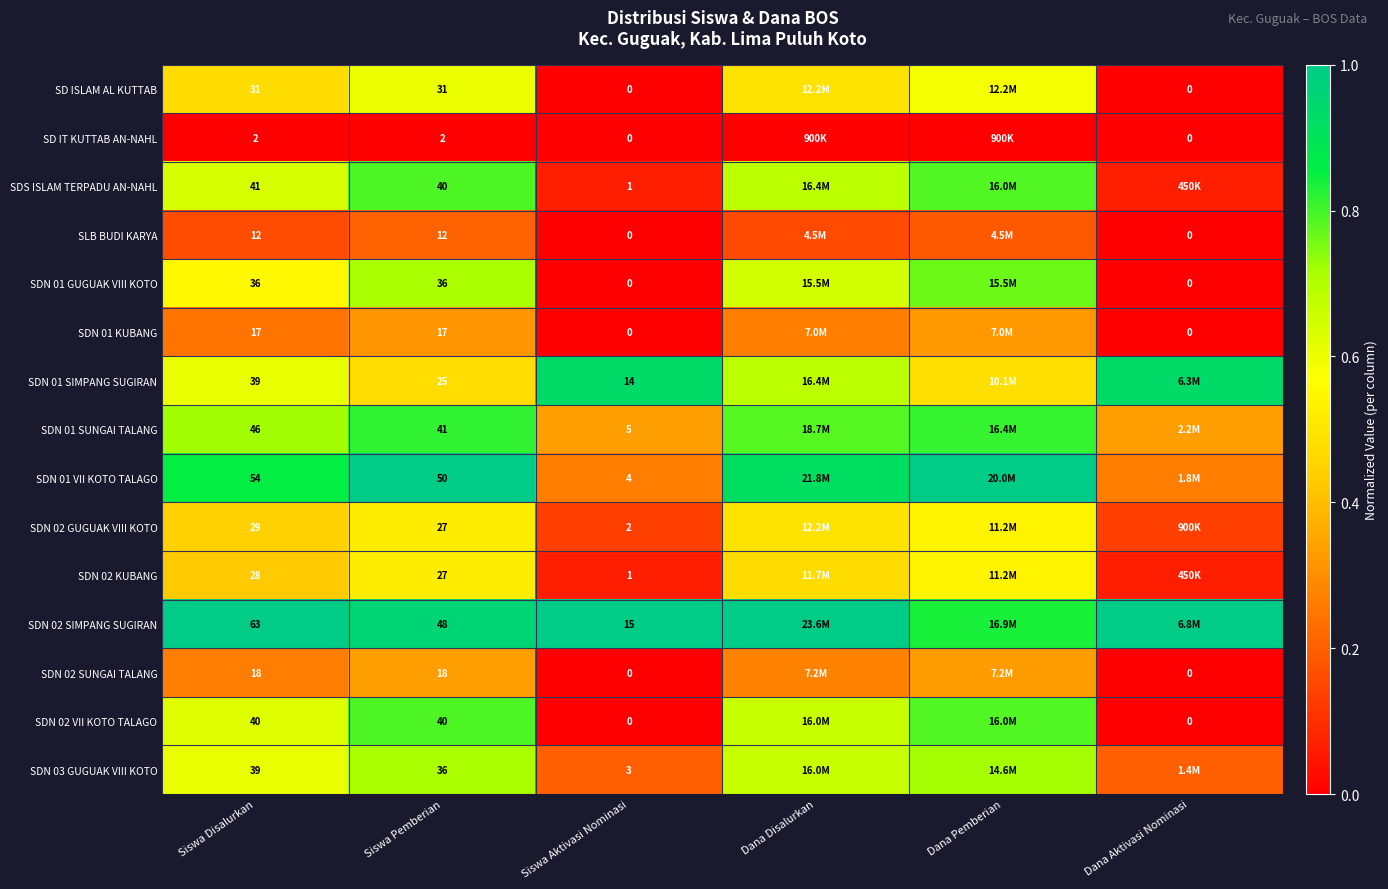

Is the value of SDN 01 GUGUAK VIII KOTO at Siswa Aktivasi Nominasi greater than the value of SDN 01 VII KOTO TALAGO at Siswa Pemberian?

No